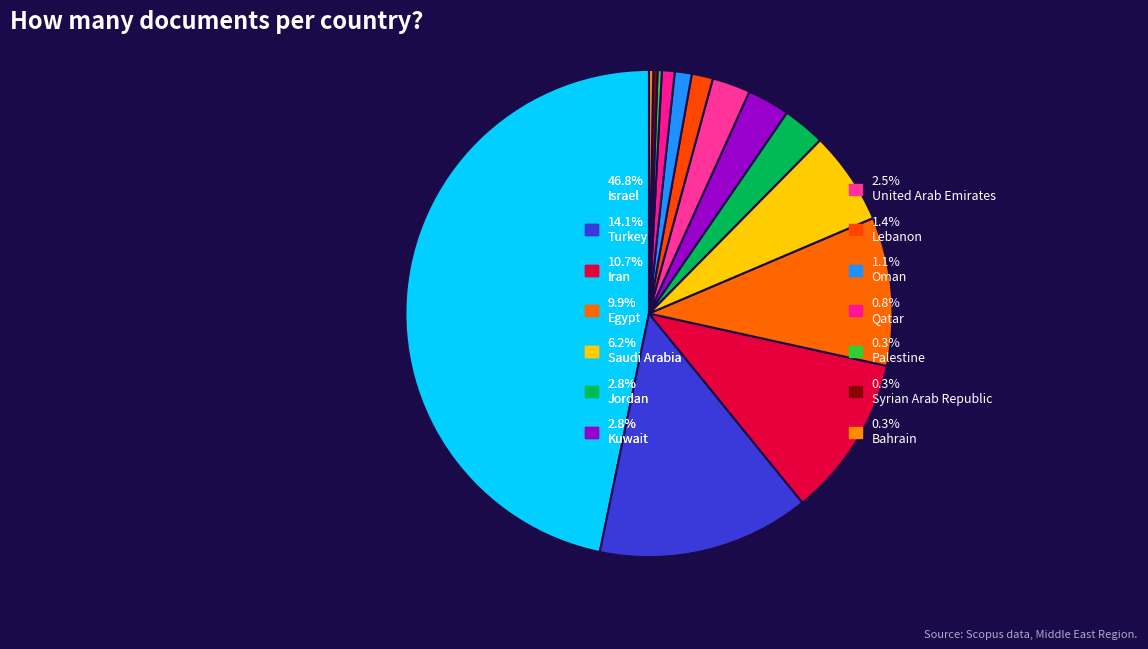

How many segments does this pie chart have?

14